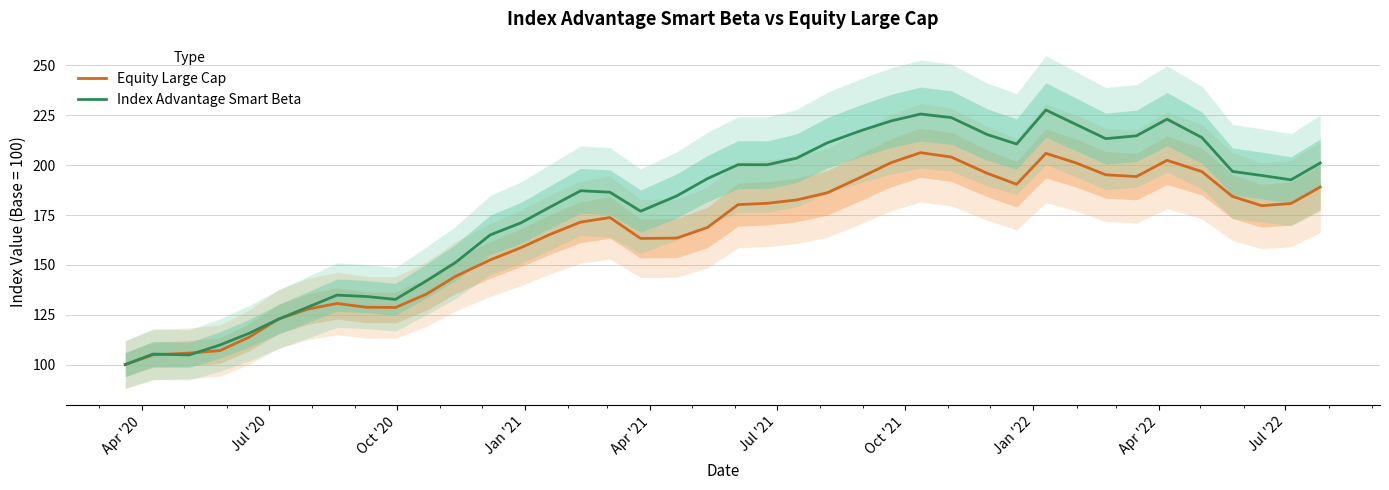

Is the value of Equity Large Cap at Oct '21 greater than the value of Index Advantage Smart Beta at 13?

No